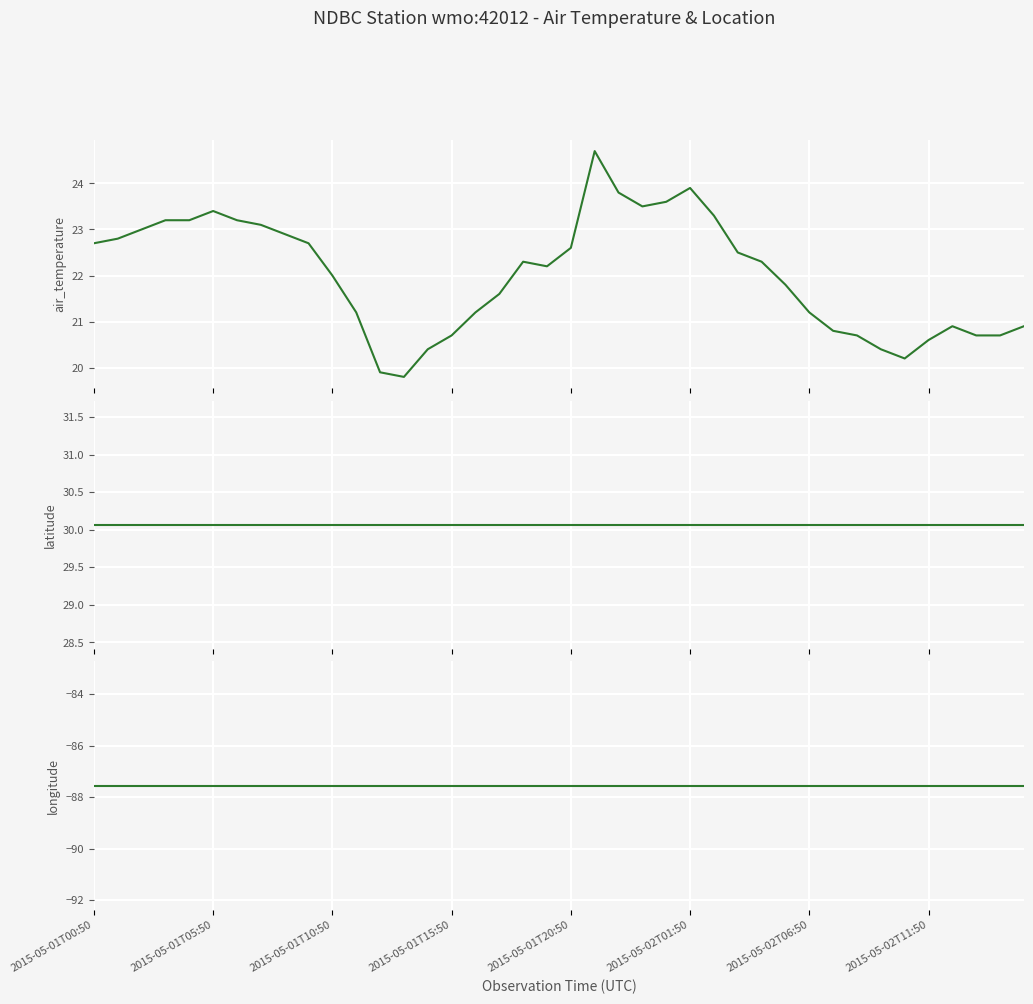

Read the latitude value at 17.

30.1